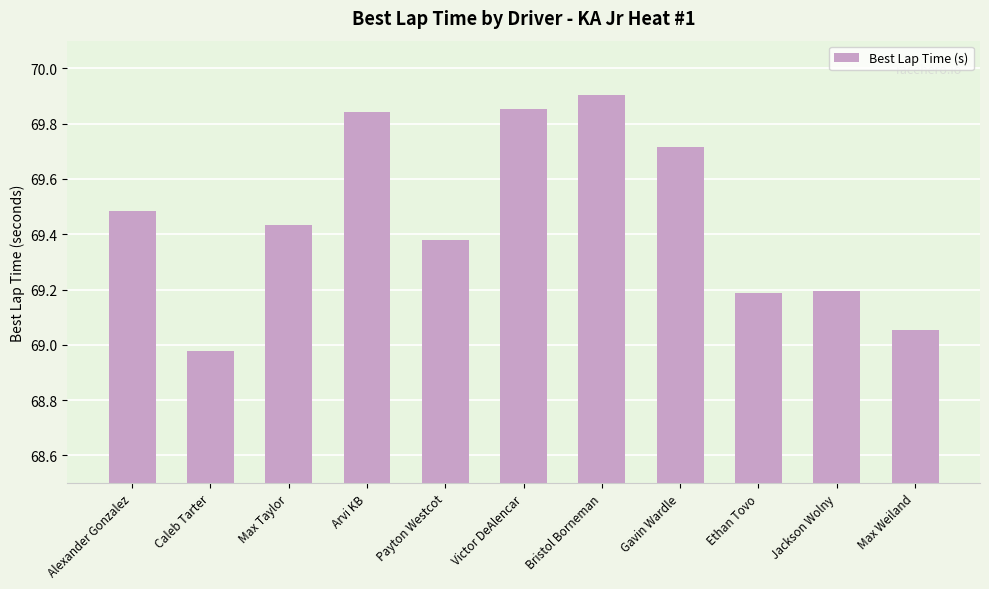

At which category does the chart reach its peak across all series?

Bristol Borneman